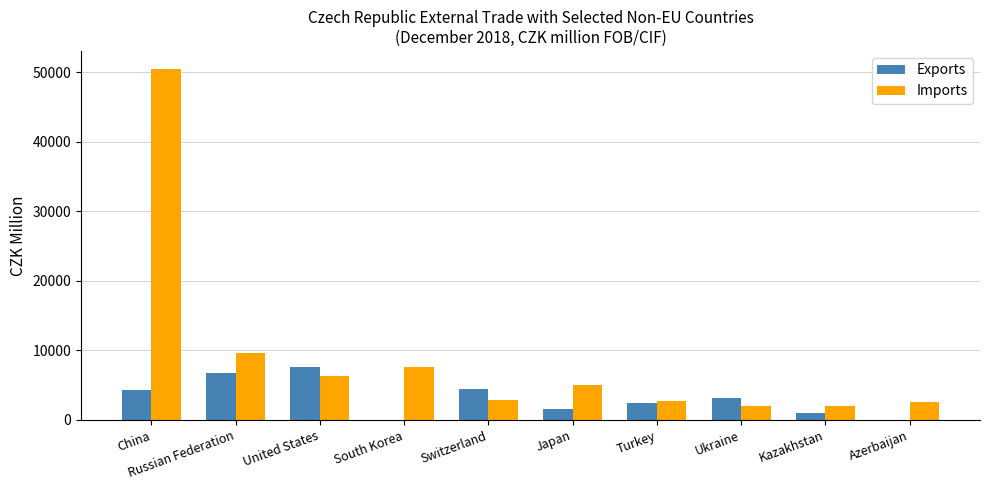

What is the approximate value of Exports at Kazakhstan, to the nearest 10?

1030